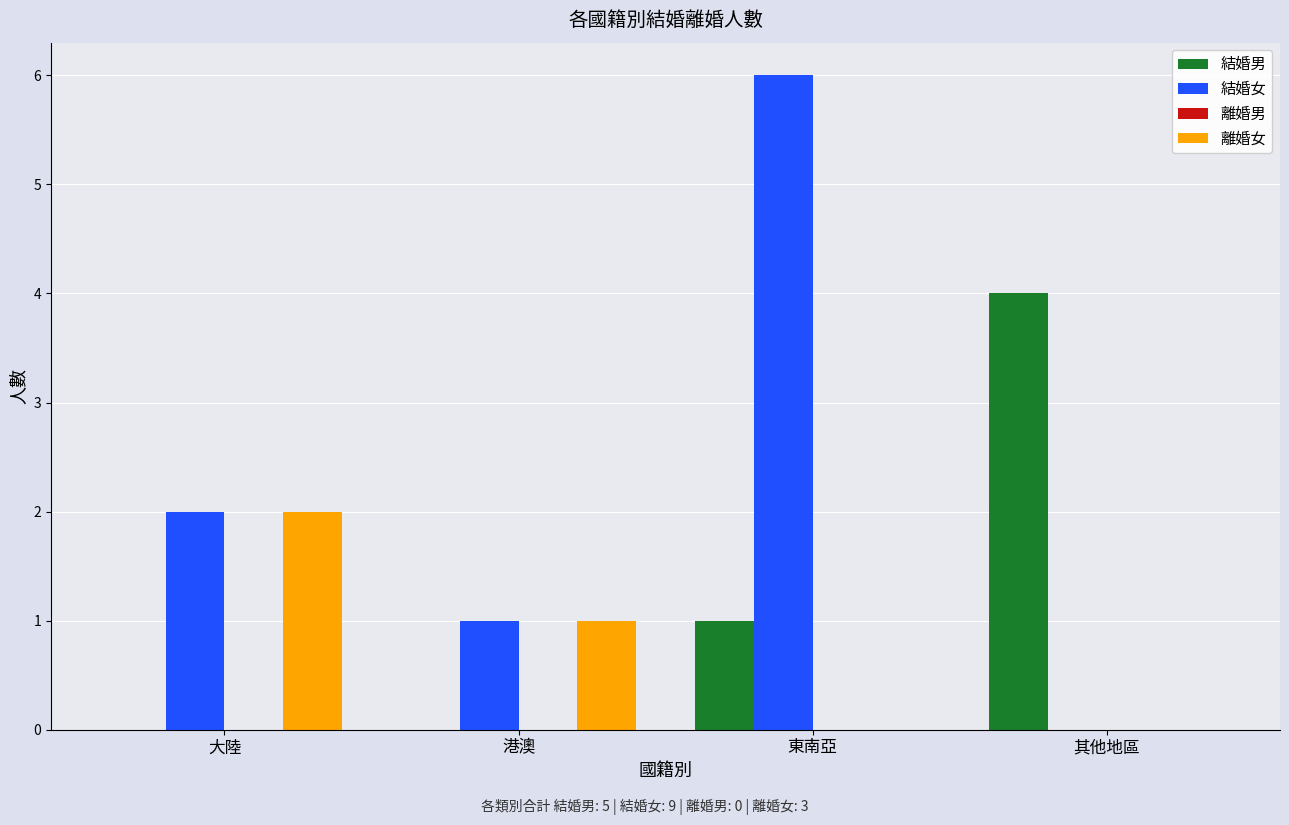

Which series has the widest spread of values?

結婚女